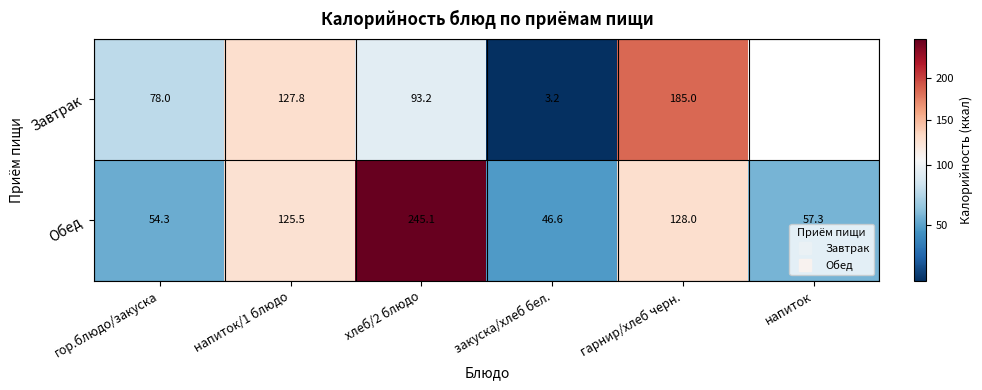

Read the Обед value at напиток.

57.3